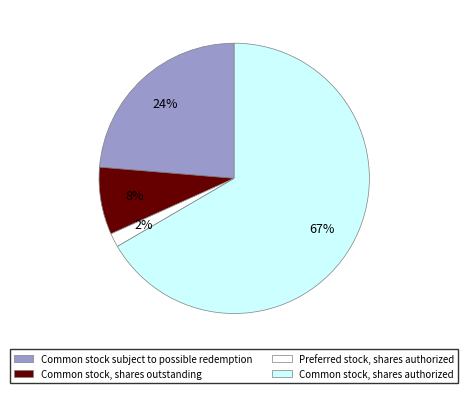

Is the sum of Common stock, shares outstanding and Common stock subject to possible redemption greater than half?

No